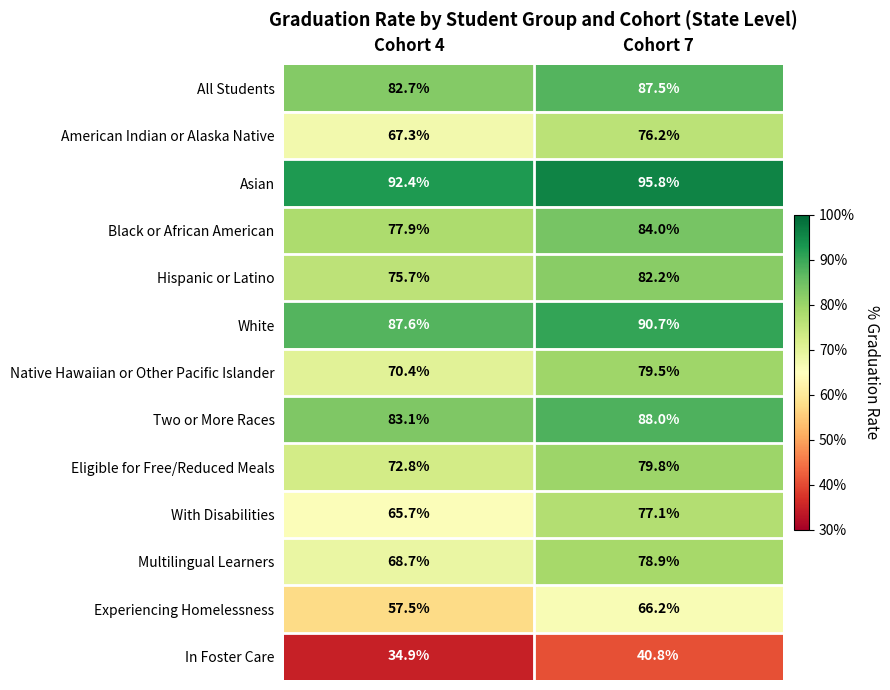

Reading right to left, transcribe all the data shown in this chart.

All Students: 87.5	82.7
American Indian or Alaska Native: 76.2	67.3
Asian: 95.8	92.4
Black or African American: 84.0	77.9
Hispanic or Latino: 82.2	75.7
White: 90.7	87.6
Native Hawaiian or Other Pacific Islander: 79.5	70.4
Two or More Races: 88.0	83.1
Eligible for Free/Reduced Meals: 79.8	72.8
With Disabilities: 77.1	65.7
Multilingual Learners: 78.9	68.7
Experiencing Homelessness: 66.2	57.5
In Foster Care: 40.8	34.9